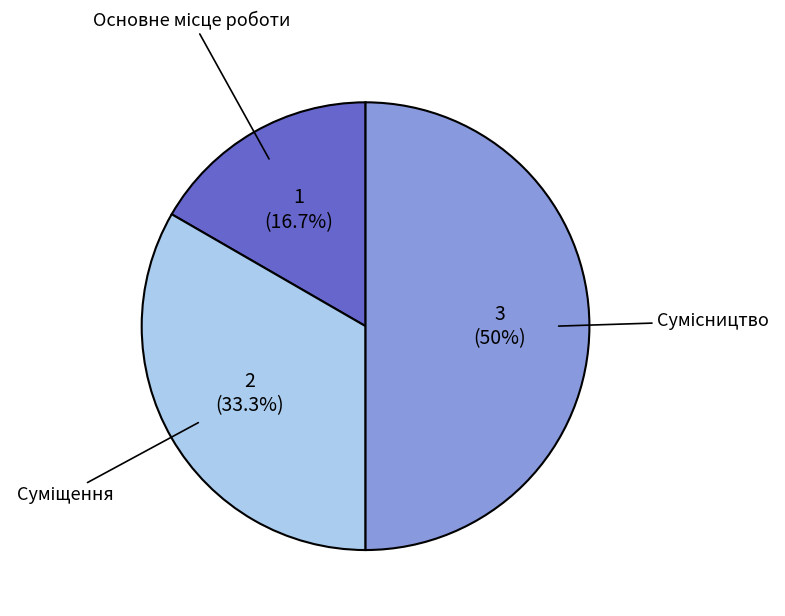

What percentage is the Суміщення slice, to the nearest percent?

33%